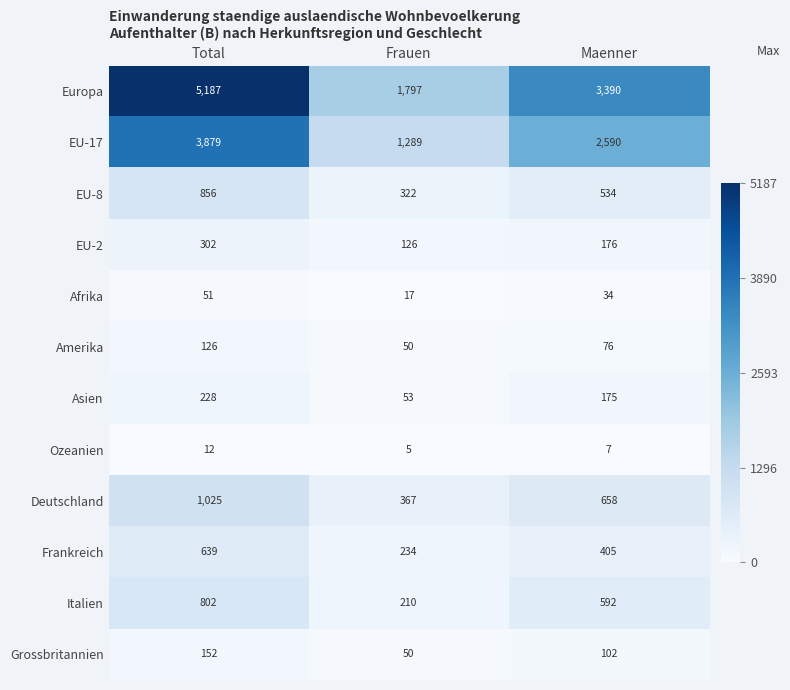

Which series changed the most between Total and Frauen?

Europa